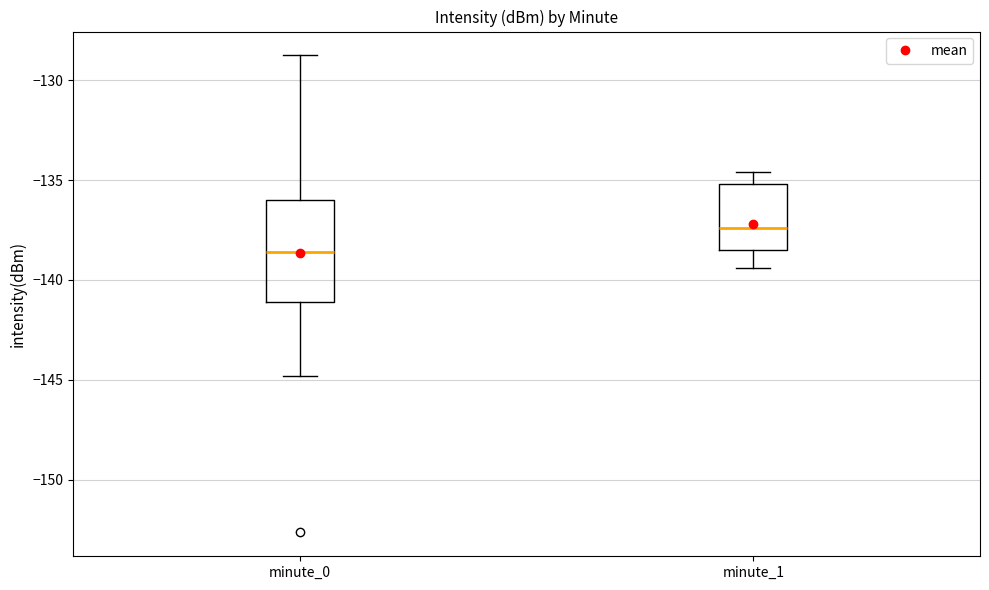

Which box's median line is the highest?

minute_1